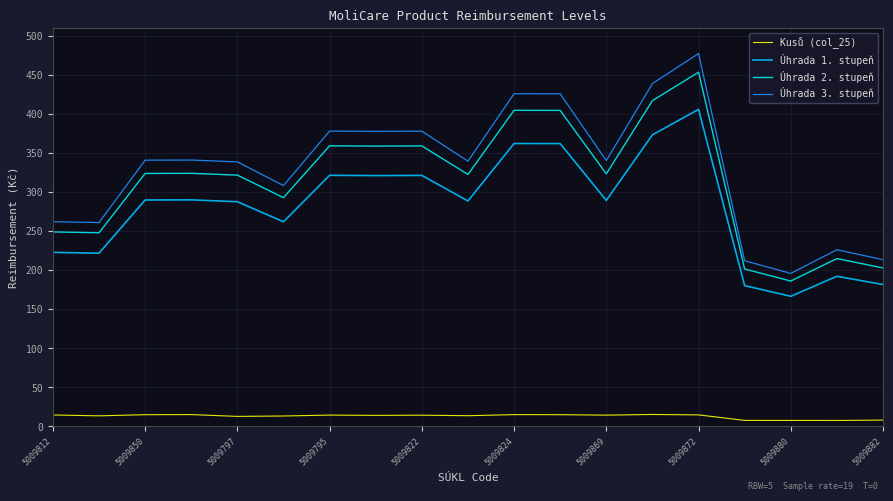

List the series in order of their peak value, lowest first.

Kusů (col_25), Úhrada 1. stupeň, Úhrada 2. stupeň, Úhrada 3. stupeň